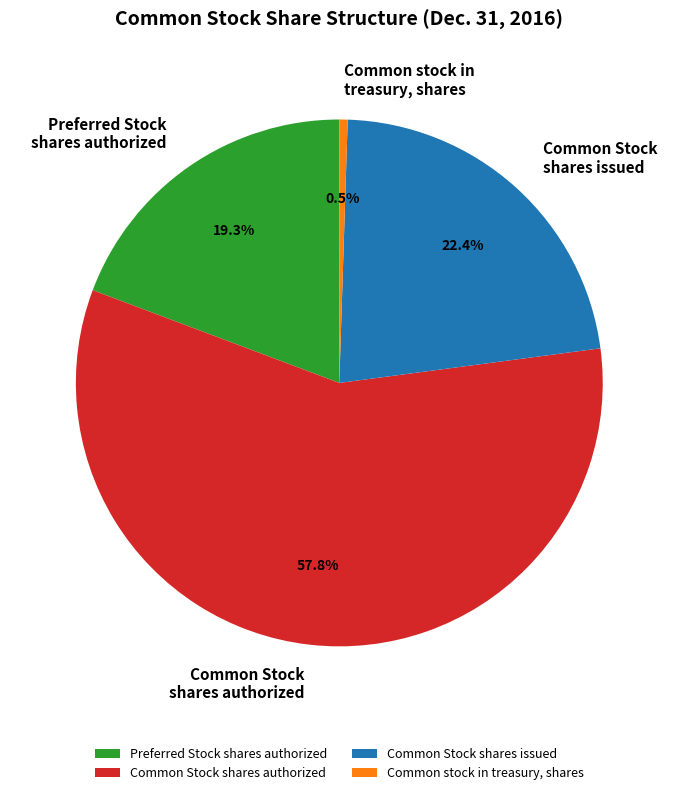

Count the number of slices in the pie.

4